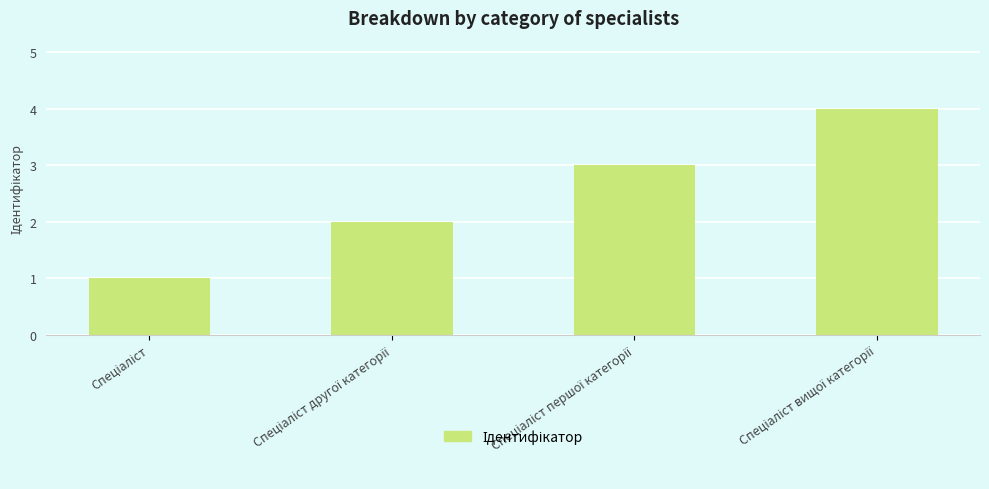

How many series are shown in this chart?

1